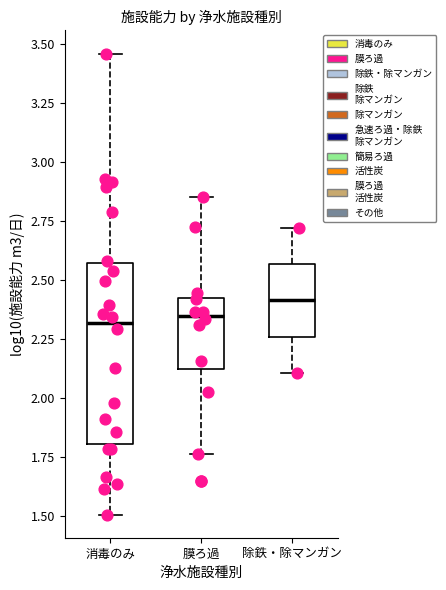

Which box's median line is the highest?

除鉄・除マンガン